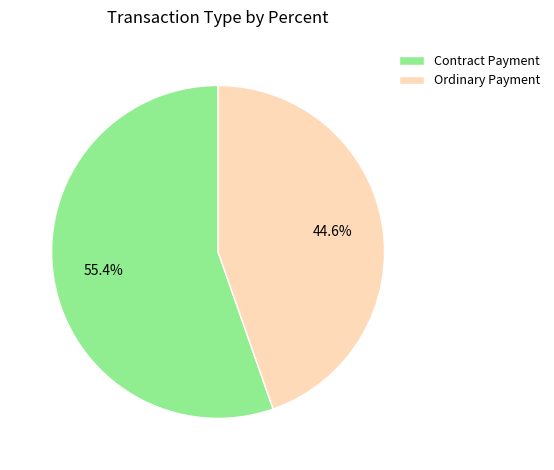

Rank the categories by value from lowest to highest.

Ordinary Payment, Contract Payment